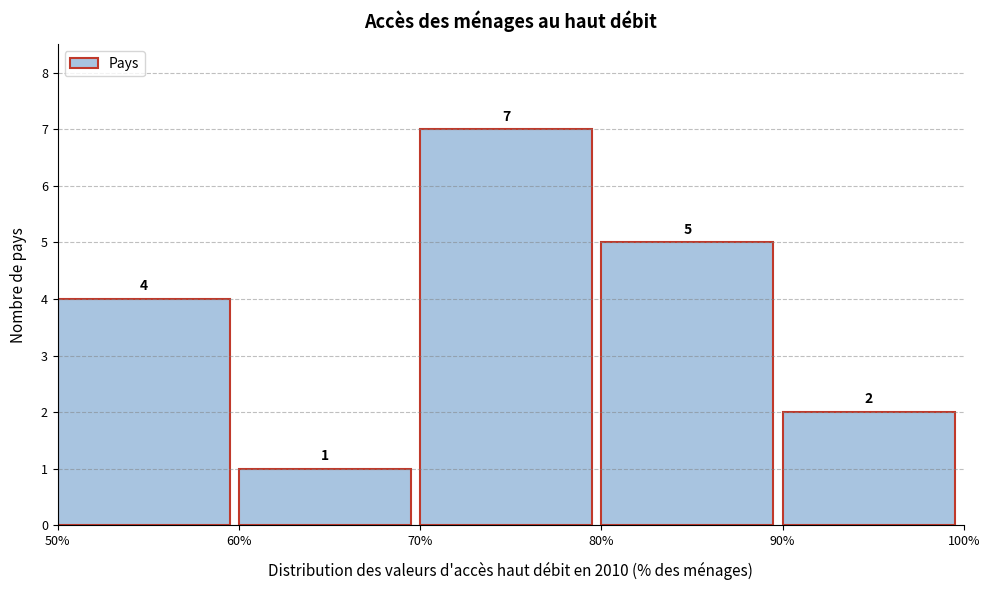

Reading left to right, transcribe this chart: for each bar, give the range it covers on the x-axis and its height.

50% to 60%: 4
60% to 70%: 1
70% to 80%: 7
80% to 90%: 5
90% to 100%: 2